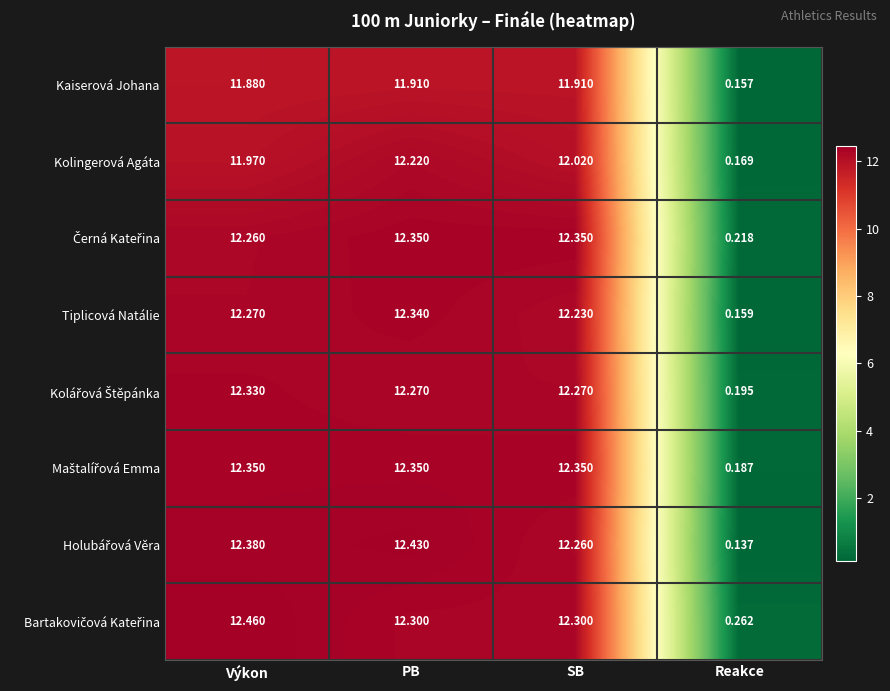

Which label corresponds to the smallest value in the chart?

Reakce